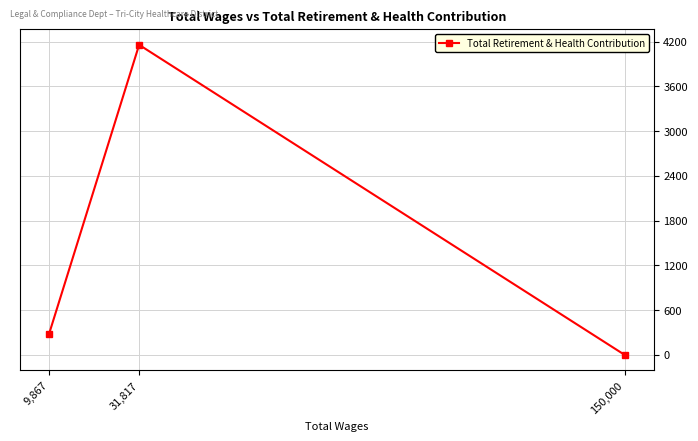

What position from the left is 31,817?

2